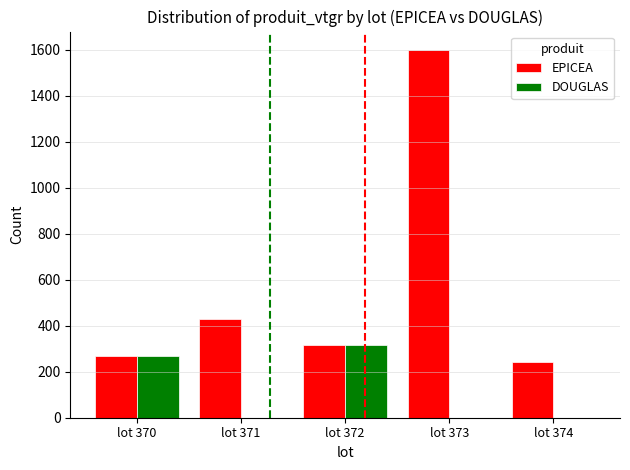

Between lot 371 and lot 372, which series saw the biggest shift?

DOUGLAS